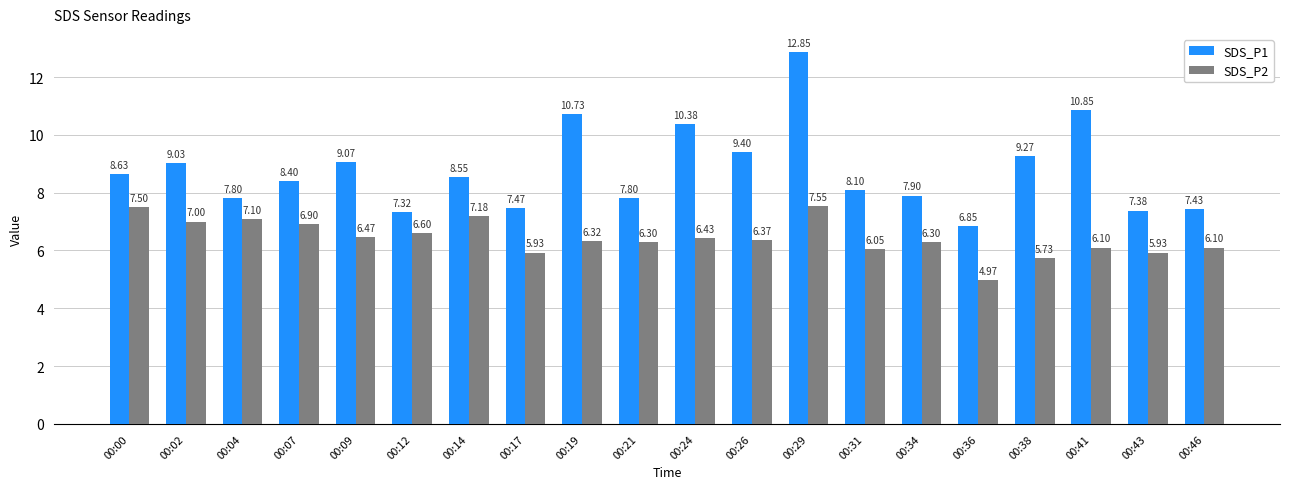

Which series has the largest total across all categories?

SDS_P1